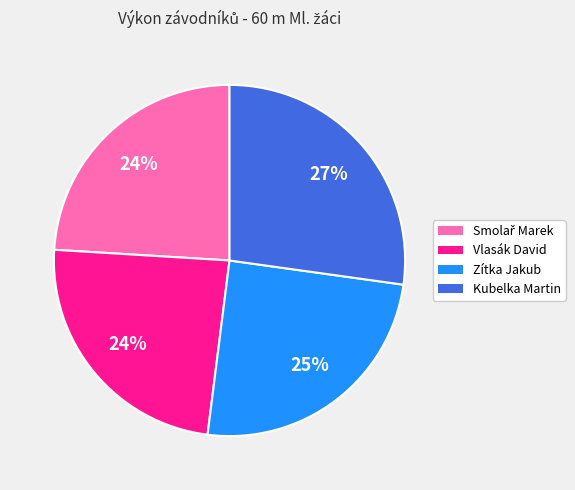

Do Kubelka Martin and Zítka Jakub together represent more than half of the pie?

Yes